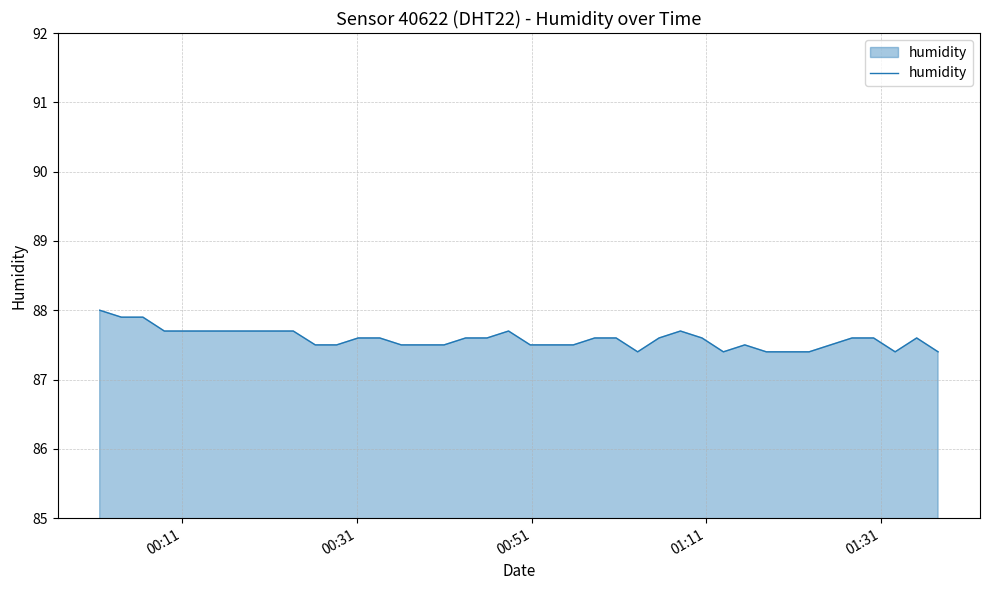

Does the chart display data point markers on the line(s)?

No